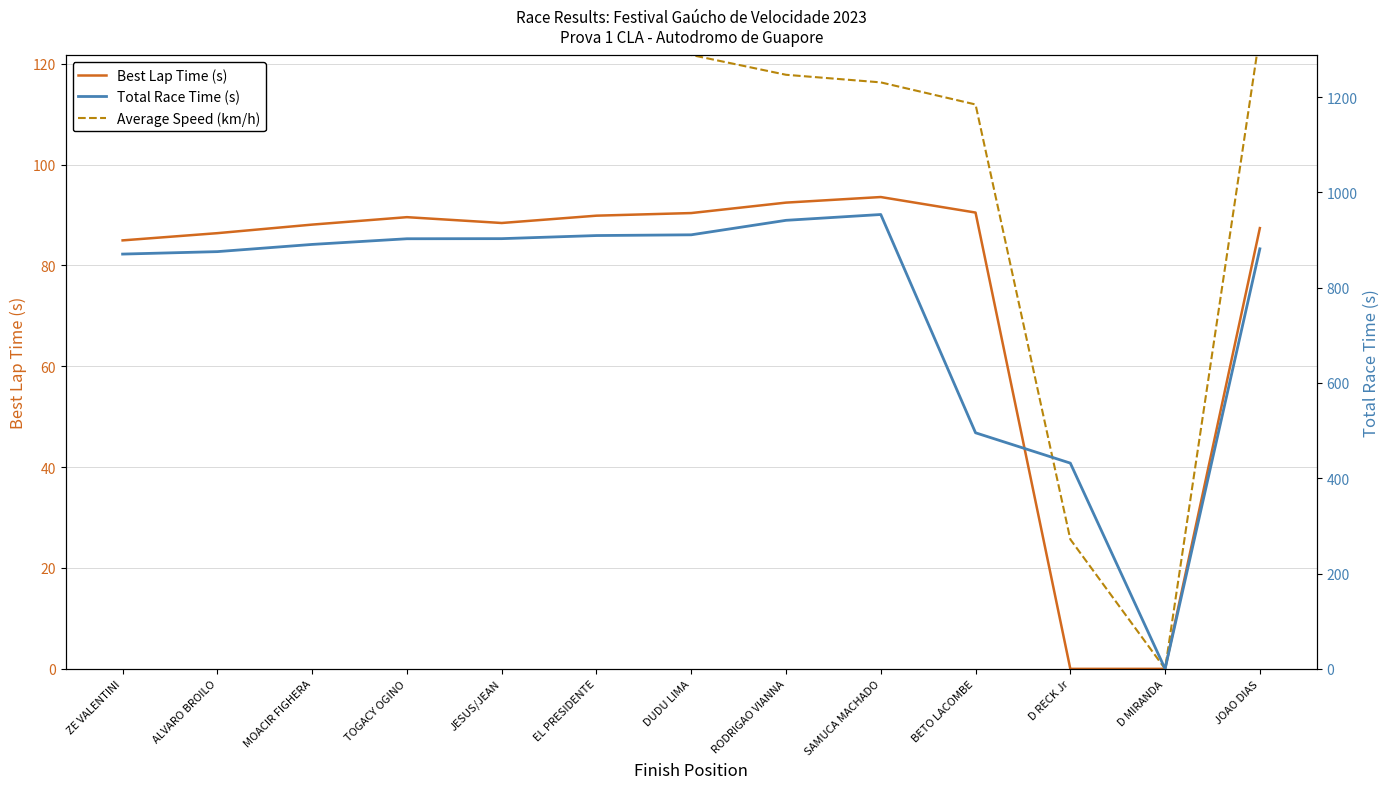

The value of Best Lap Time (s) at D MIRANDA is 0.0. True or false?

True